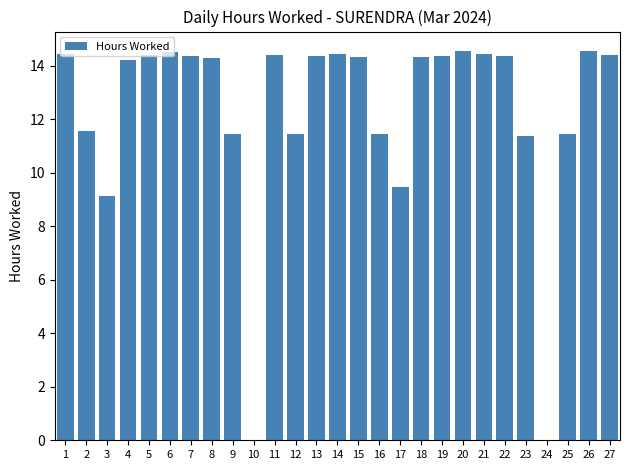

At which label is the value closest to 7?

3